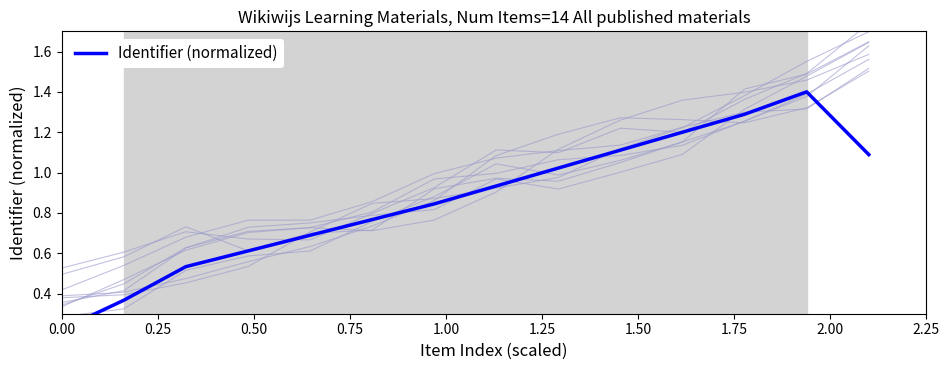

How many points are higher than both their immediate neighbors (excluding endpoints)?

1